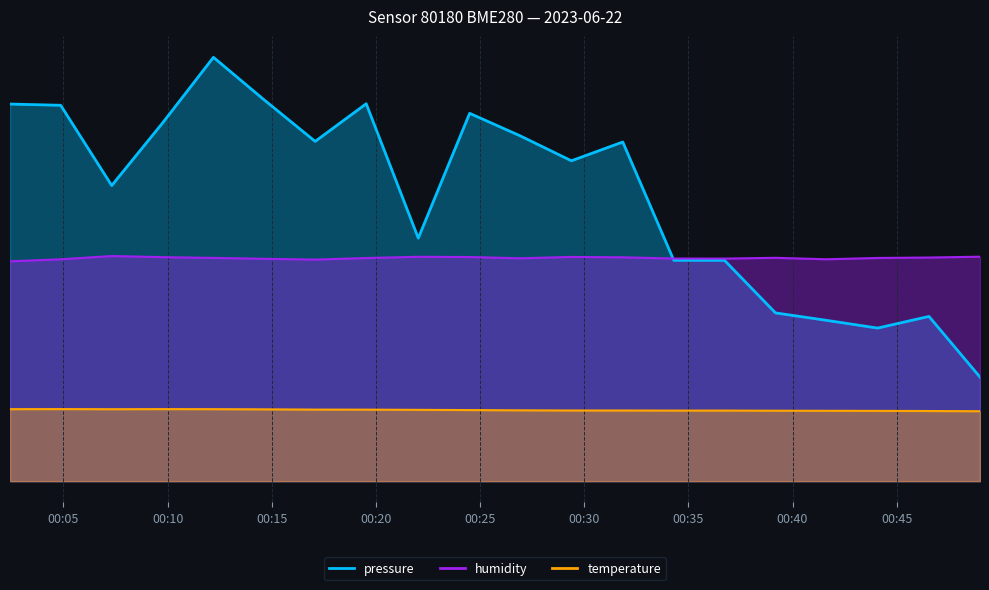

True or false: pressure and temperature intersect in this chart.

False